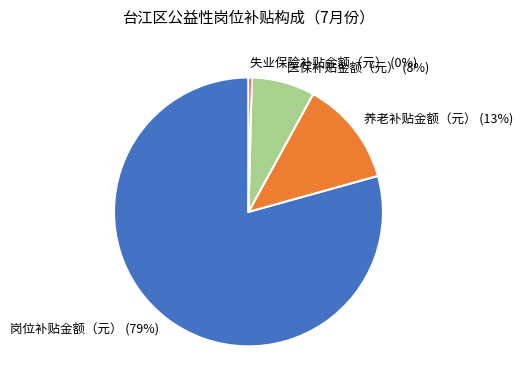

How many slices are in this pie chart?

4